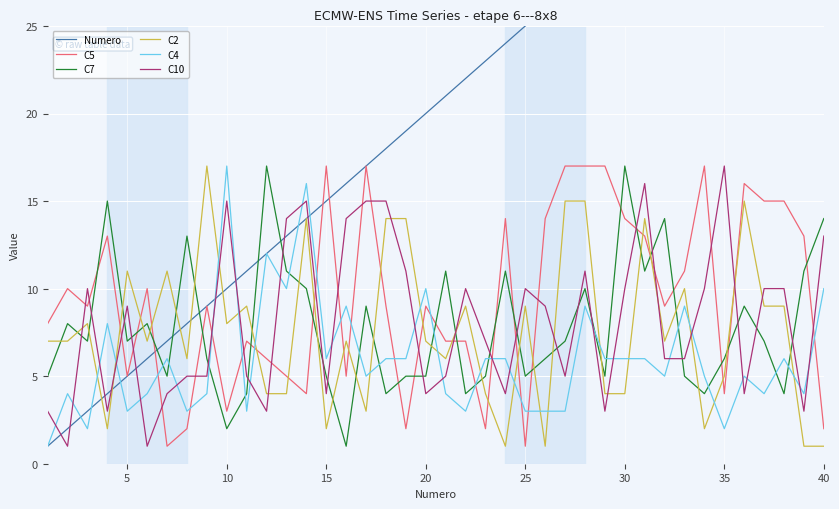

Which series ends up on top after the final intersection of C2 and C4?

C4